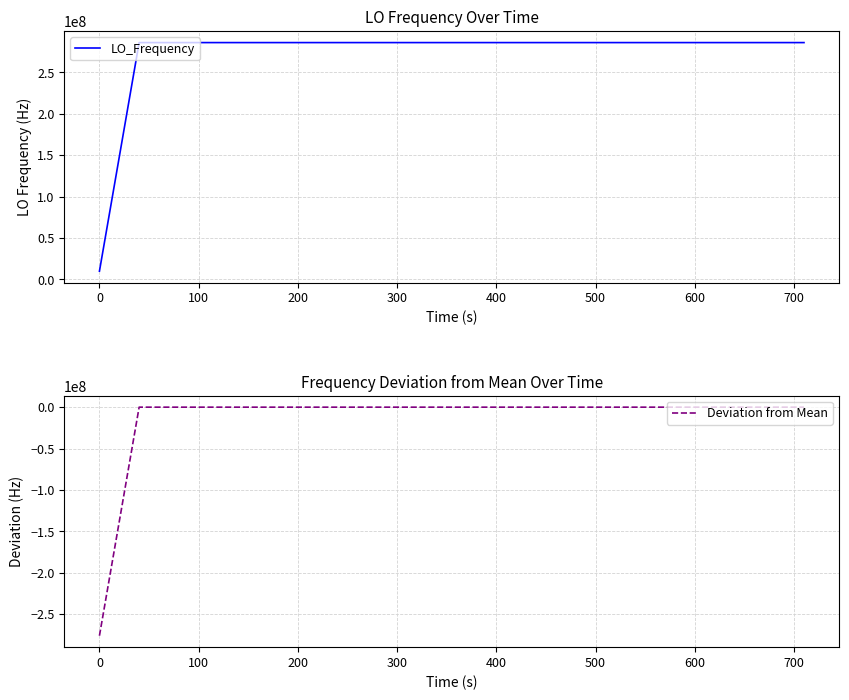

What is the lowest value of the LO_Frequency series?

9999972.3